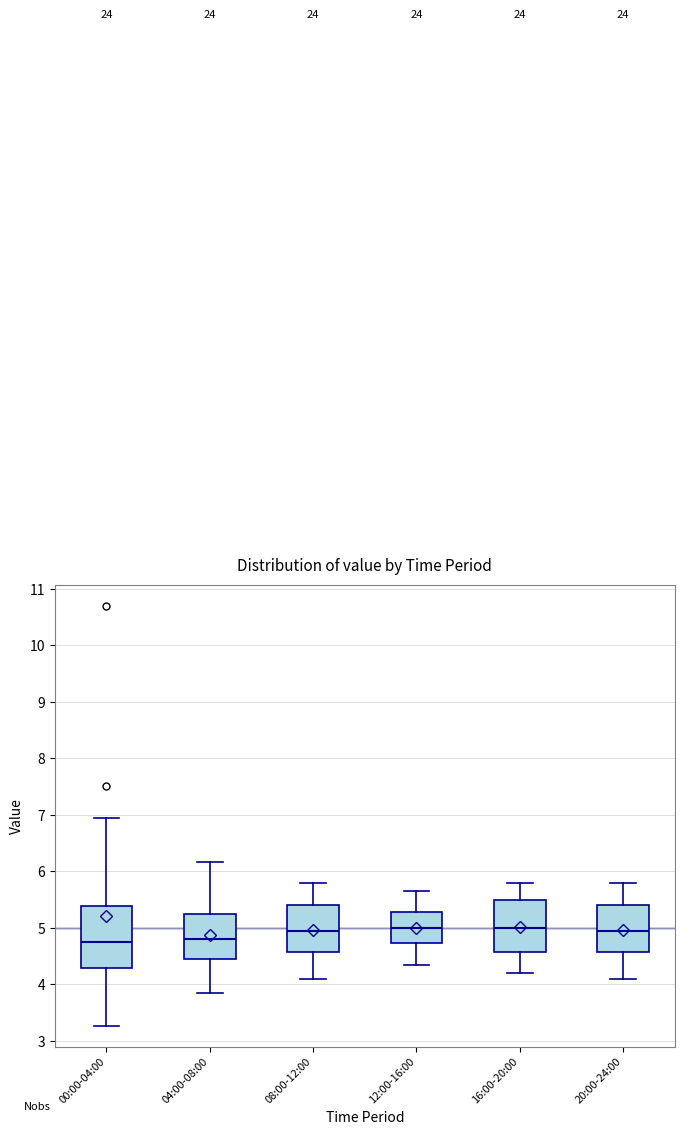

Reading left to right, read every box against the y-axis: the position of its median line, the range the box covers, and the ends of its whiskers. The values are not printed on the chart, so give them approximately, as read against the axis.

00:00-04:00: median 4.7, box 4.3 to 5.4, whiskers 3.3 to 7.0
04:00-08:00: median 4.8, box 4.4 to 5.2, whiskers 3.9 to 6.2
08:00-12:00: median 5.0, box 4.6 to 5.4, whiskers 4.1 to 5.8
12:00-16:00: median 5.0, box 4.7 to 5.3, whiskers 4.4 to 5.7
16:00-20:00: median 5.0, box 4.6 to 5.5, whiskers 4.2 to 5.8
20:00-24:00: median 5.0, box 4.6 to 5.4, whiskers 4.1 to 5.8